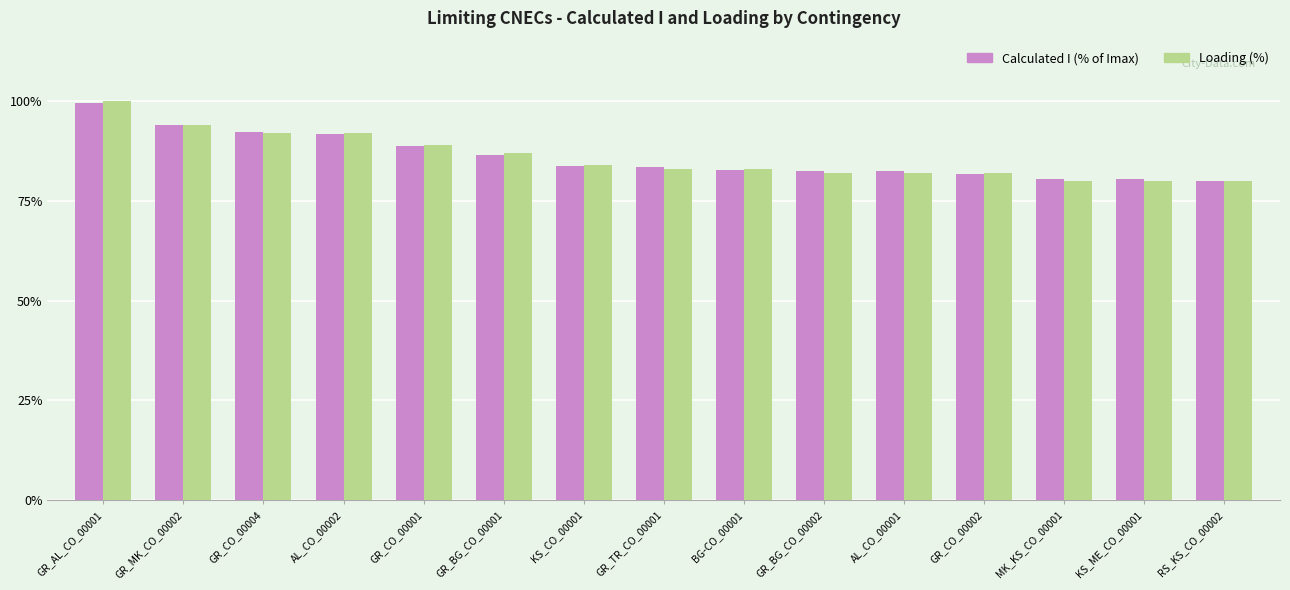

What is the maximum value for Calculated I (% of Imax)?

99.5